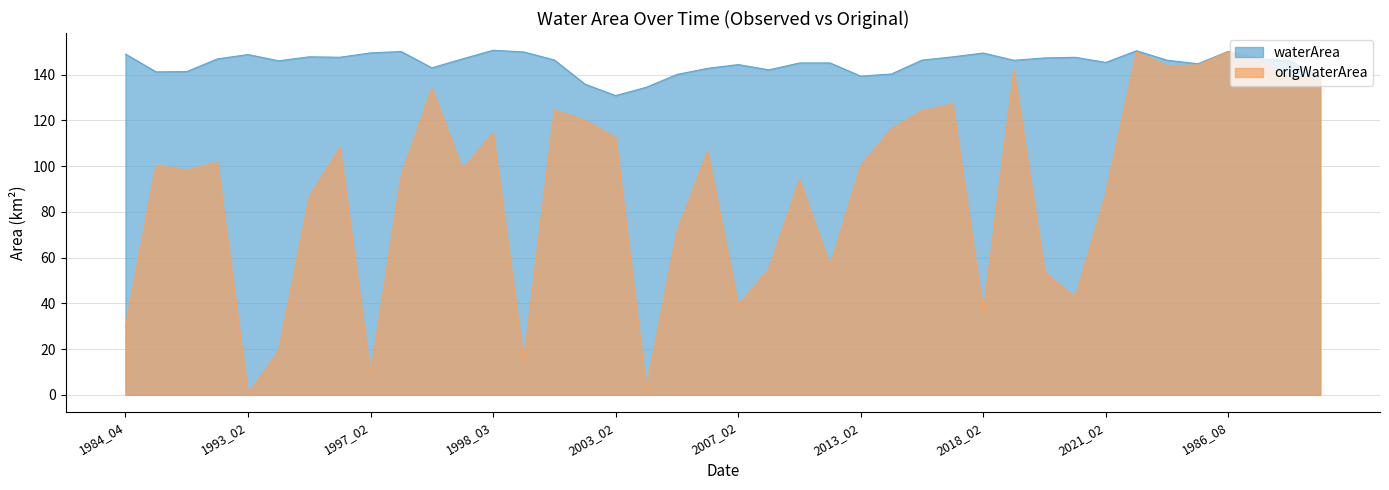

True or false: waterArea and origWaterArea cross at least once.

False